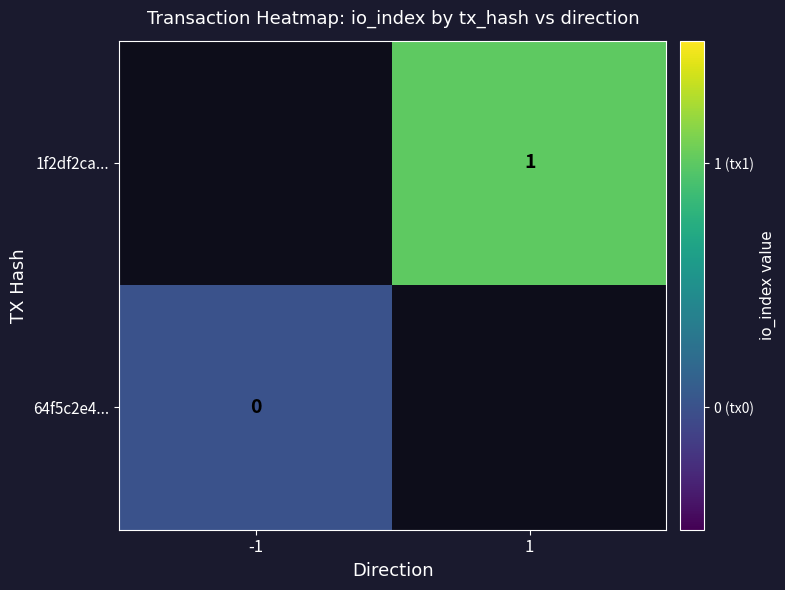

Is the value of 64f5c2e4... at -1 greater than the value of 1f2df2ca... at 1?

No